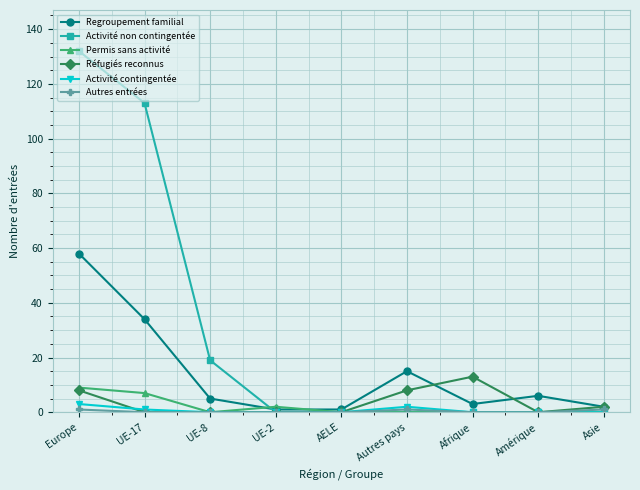

Which series changed the most between Europe and Afrique?

Activité non contingentée